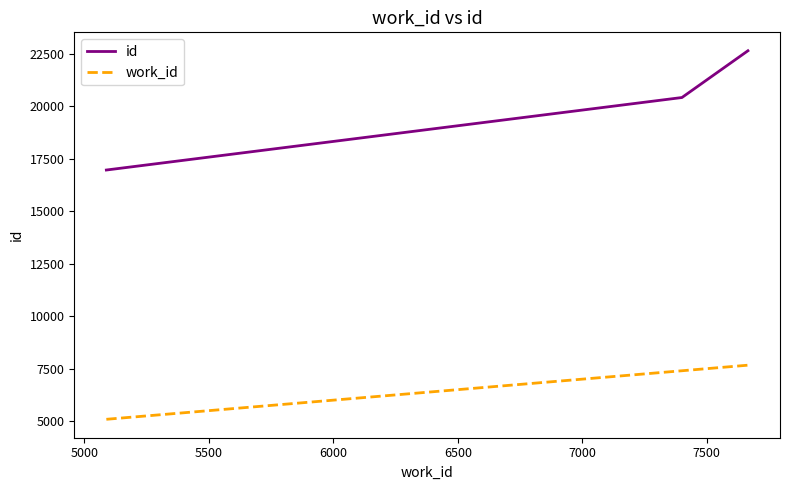

At how many categories does at least one series exceed 14414?

3